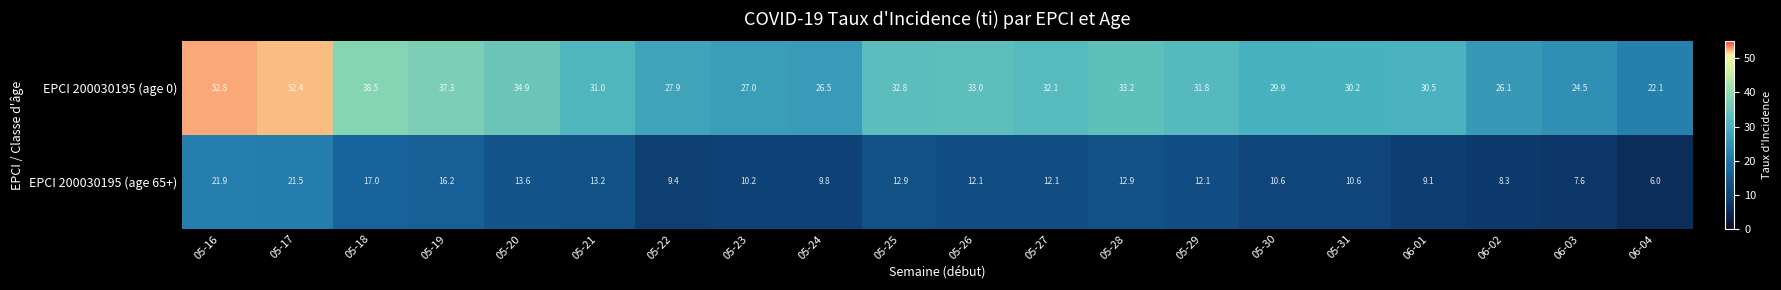

Rank the series by their maximum value, from lowest to highest.

EPCI 200030195 (age 65+), EPCI 200030195 (age 0)